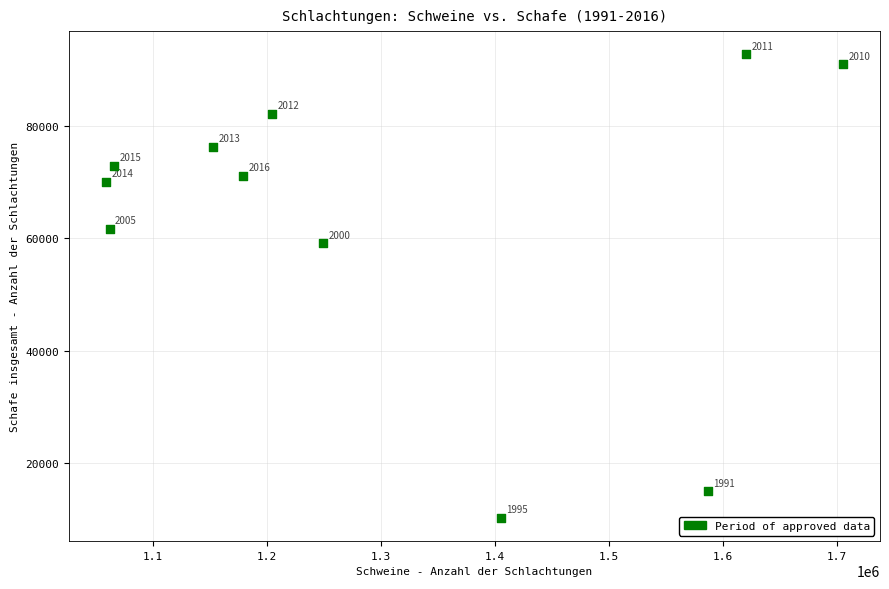

What Y value in the scatter plot is closest to 51498?

59173